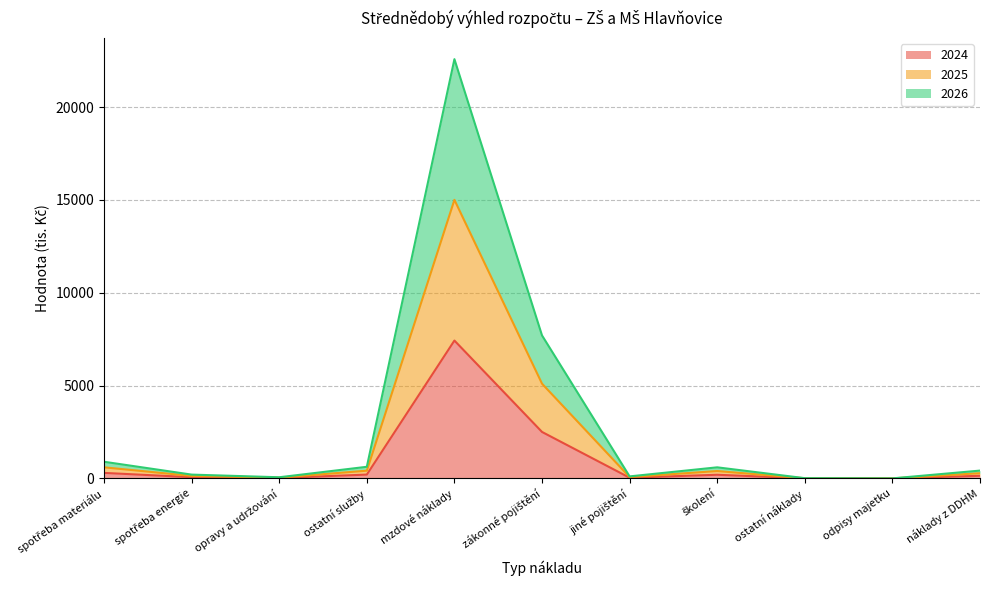

Where is 2026 nearest to the value 7502?

zákonné pojištění